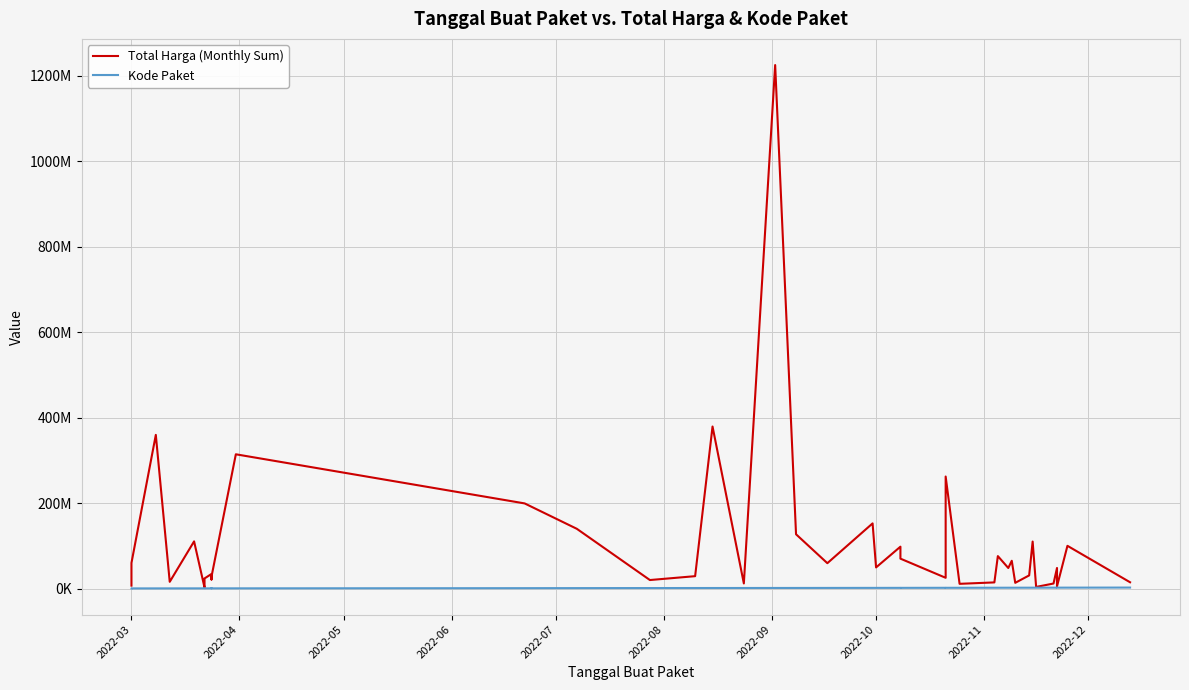

How many interior local peaks does the Total Harga (Monthly Sum) series have?

14